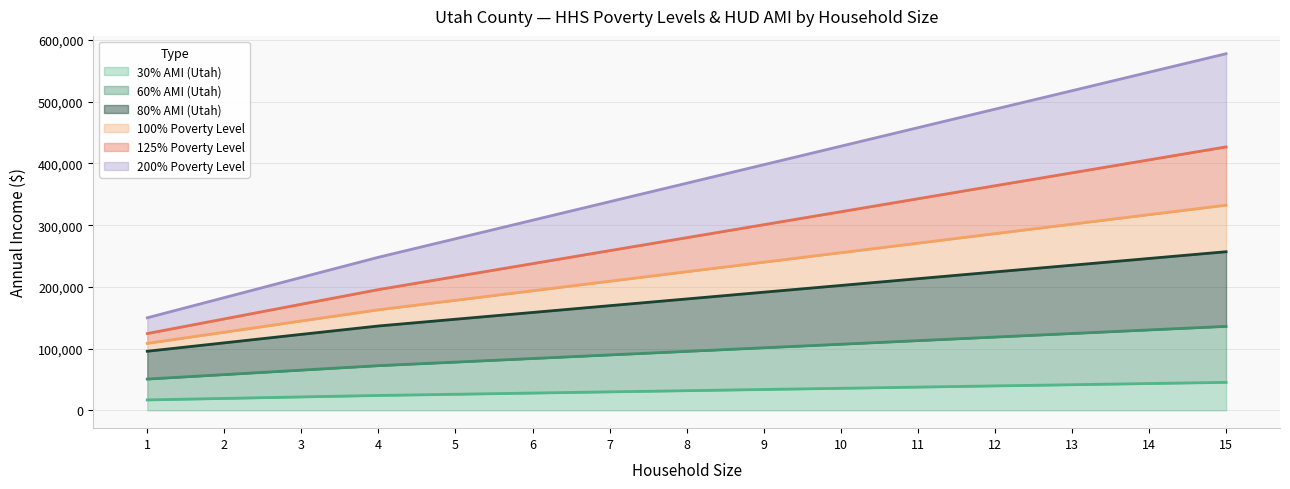

Where is 30% AMI (Utah) nearest to the value 31125?

8